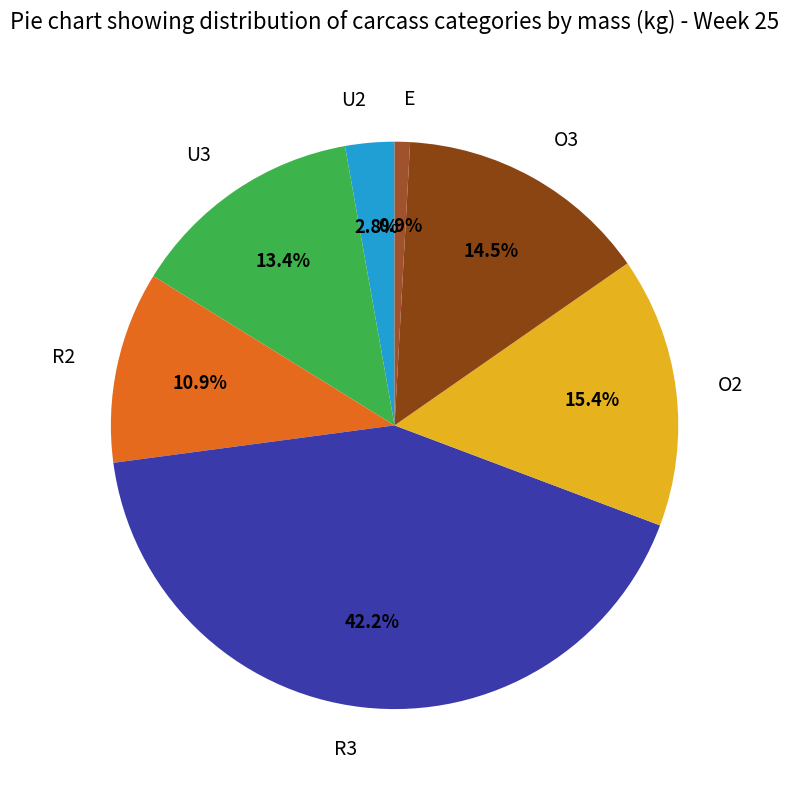

Is R3 the majority of the pie?

No